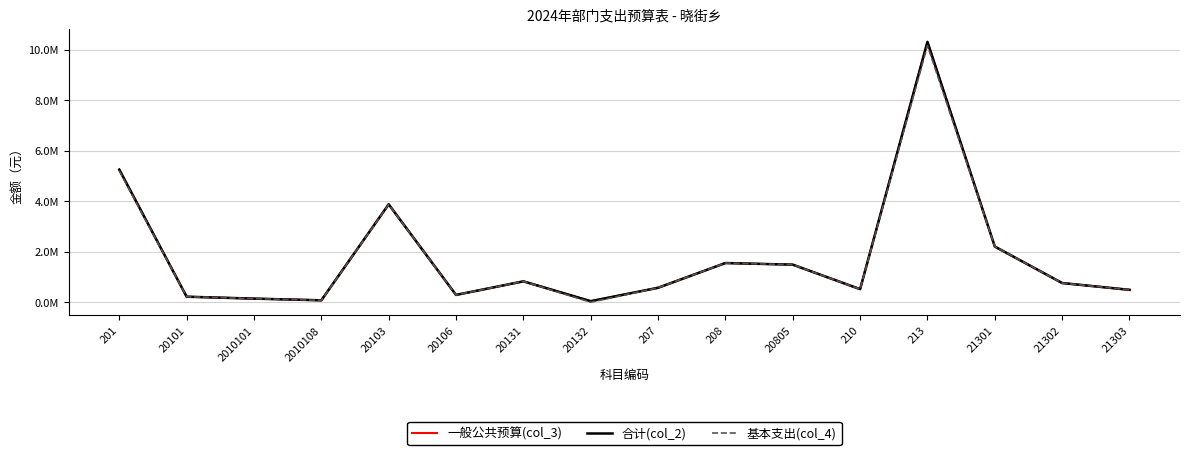

What is the sum of the 合计(col_2) values at 201 and 208?

6802540.5